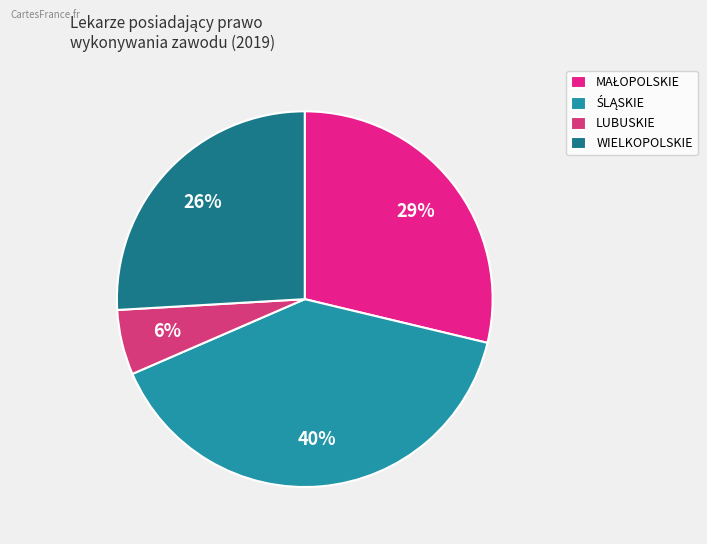

To the nearest percent, what is the average slice percentage?

25%